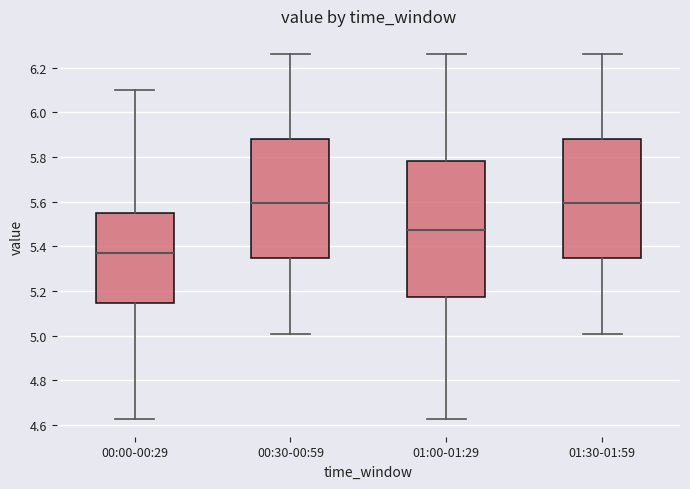

Reading left to right, read every box against the y-axis: the position of its median line, the range the box covers, and the ends of its whiskers. The values are not printed on the chart, so give them approximately, as read against the axis.

00:00-00:29: median 5.38, box 5.14 to 5.54, whiskers 4.64 to 6.10
00:30-00:59: median 5.60, box 5.34 to 5.88, whiskers 5.02 to 6.26
01:00-01:29: median 5.48, box 5.18 to 5.78, whiskers 4.64 to 6.26
01:30-01:59: median 5.60, box 5.34 to 5.88, whiskers 5.02 to 6.26